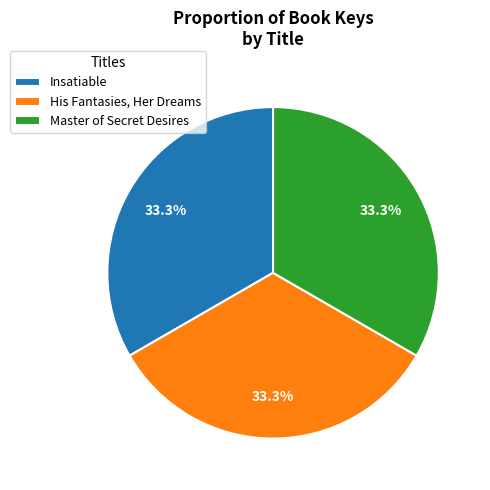

How many slices are in this pie chart?

3